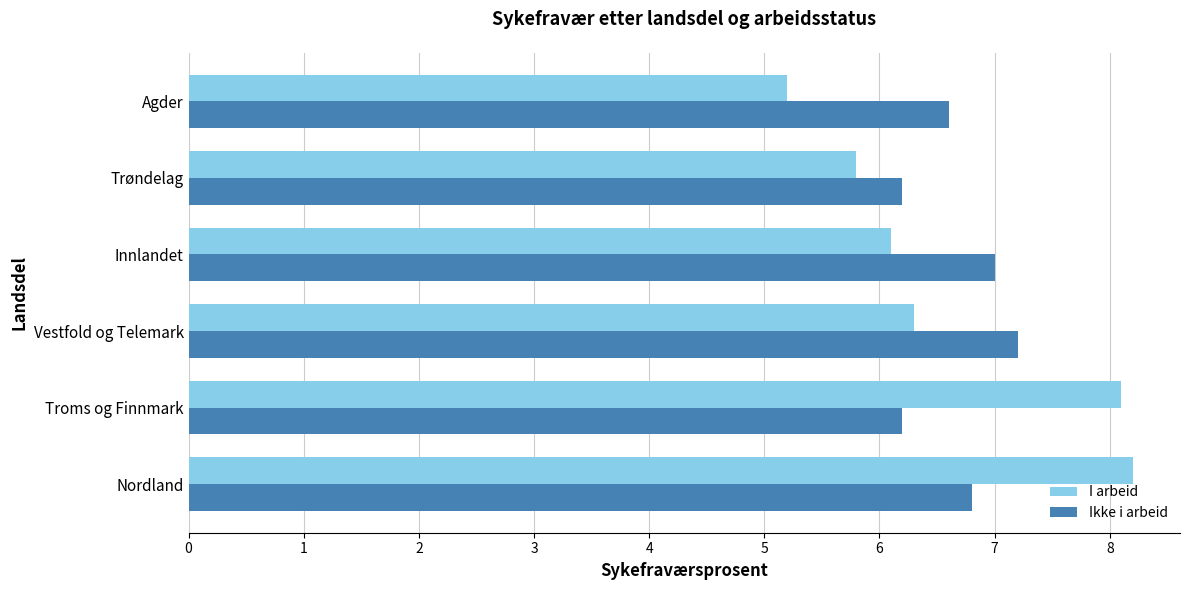

What is the average value of the Ikke i arbeid series?

6.7